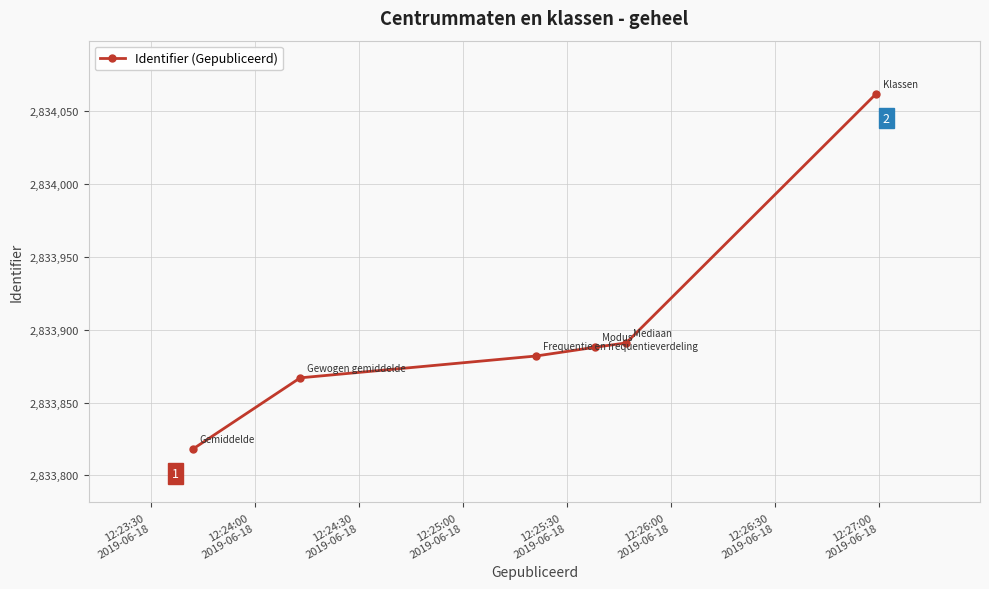

What is the value of the 1st point from the left?

2833818